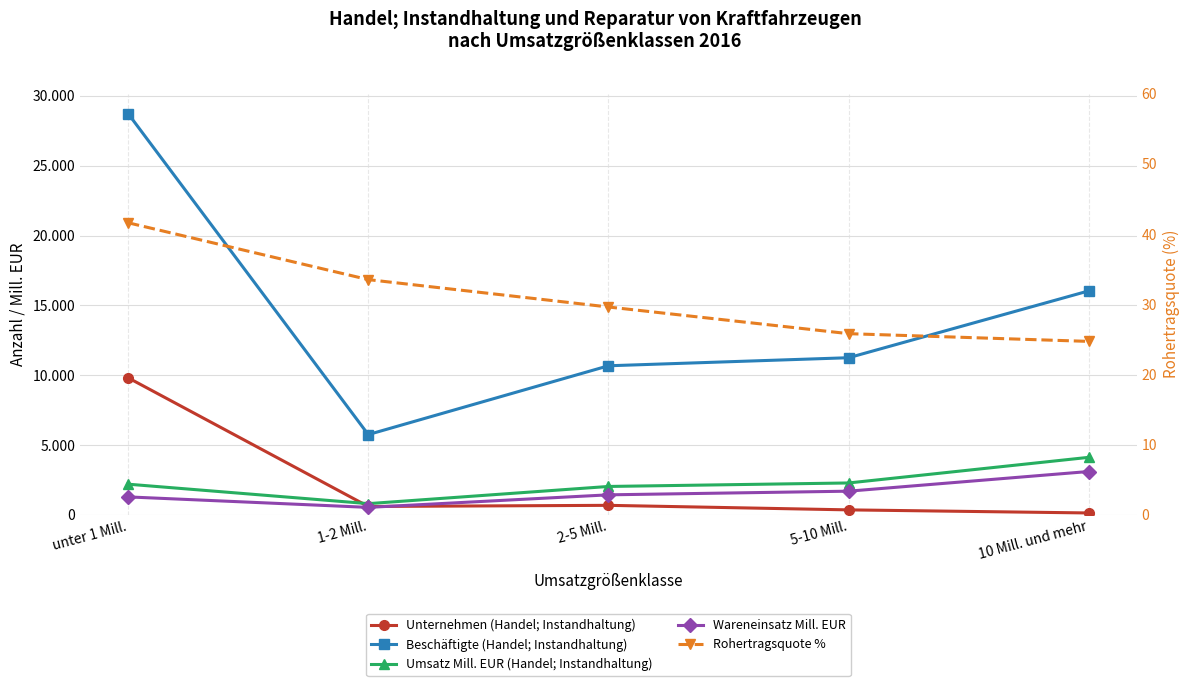

True or false: Wareneinsatz Mill. EUR and Rohertragsquote % intersect in this chart.

False